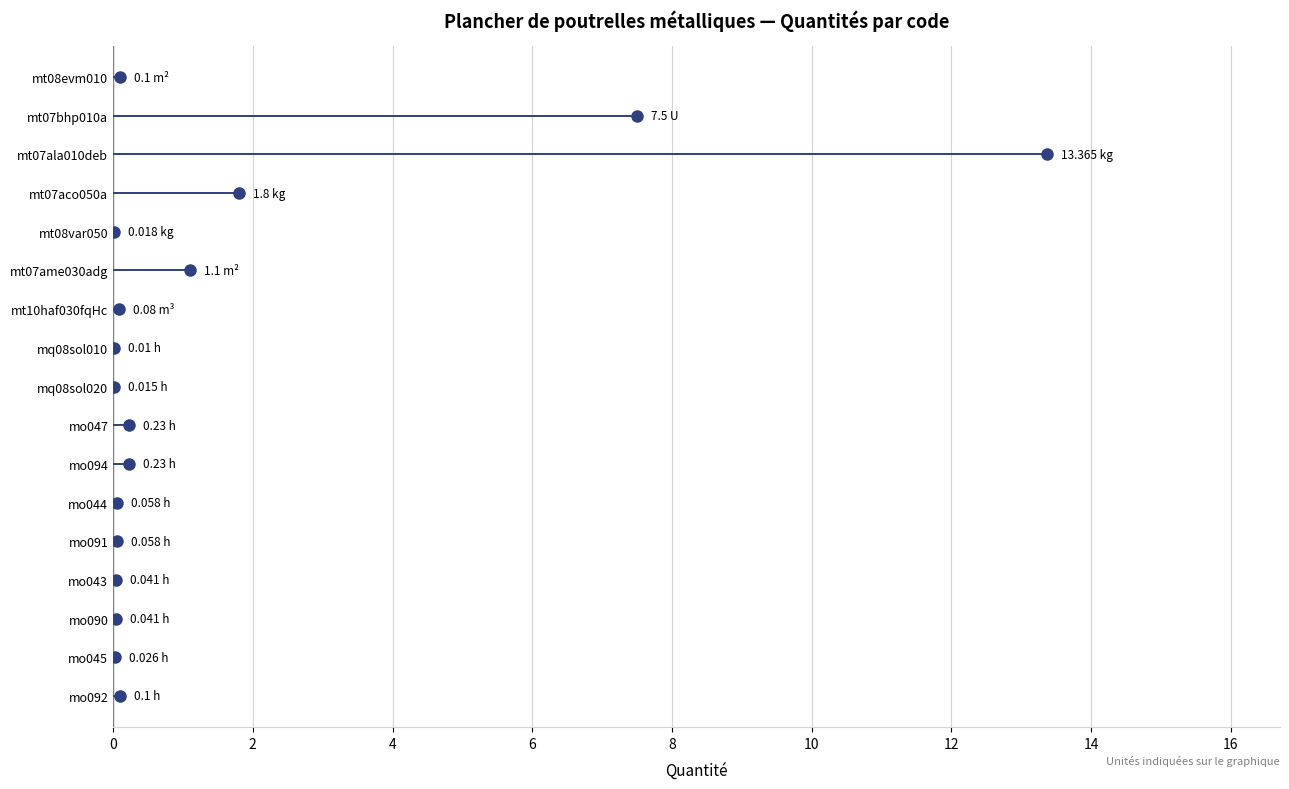

Reading left to right, what are all the values shown in this chart?

0.1	7.5	13.4	1.8	0.0	1.1	0.1	0.0	0.0	0.2	0.2	0.1	0.1	0.0	0.0	0.0	0.1